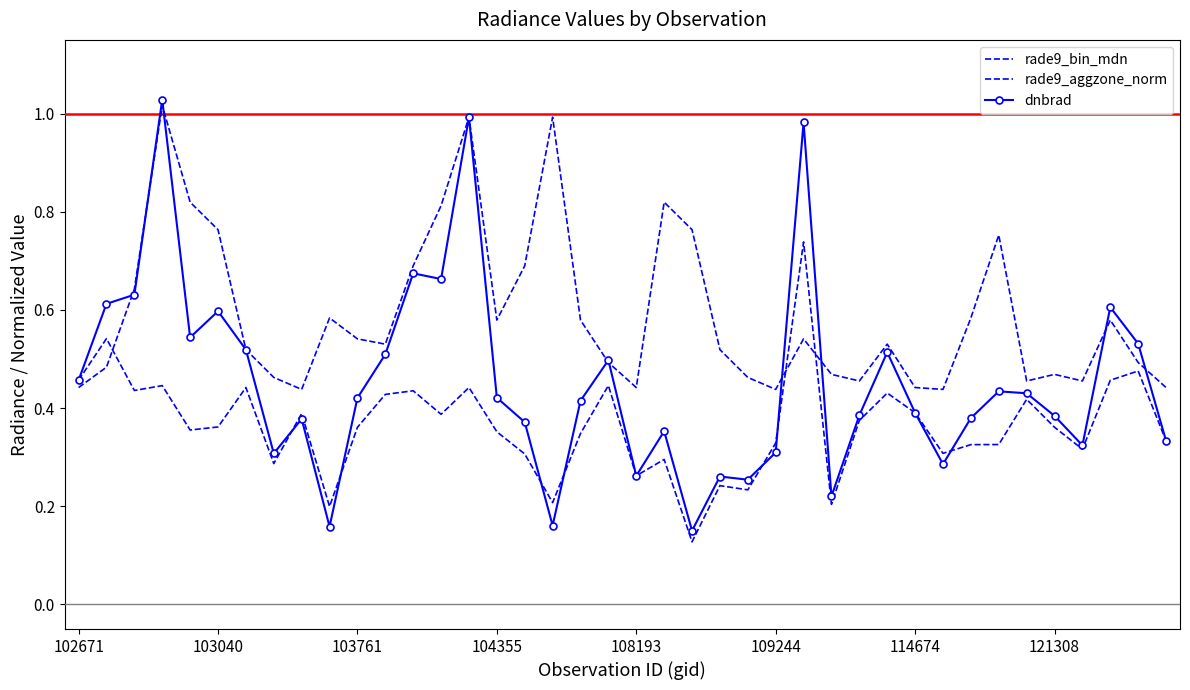

List the series in order of their peak value, lowest first.

rade9_aggzone_norm, rade9_bin_mdn, dnbrad